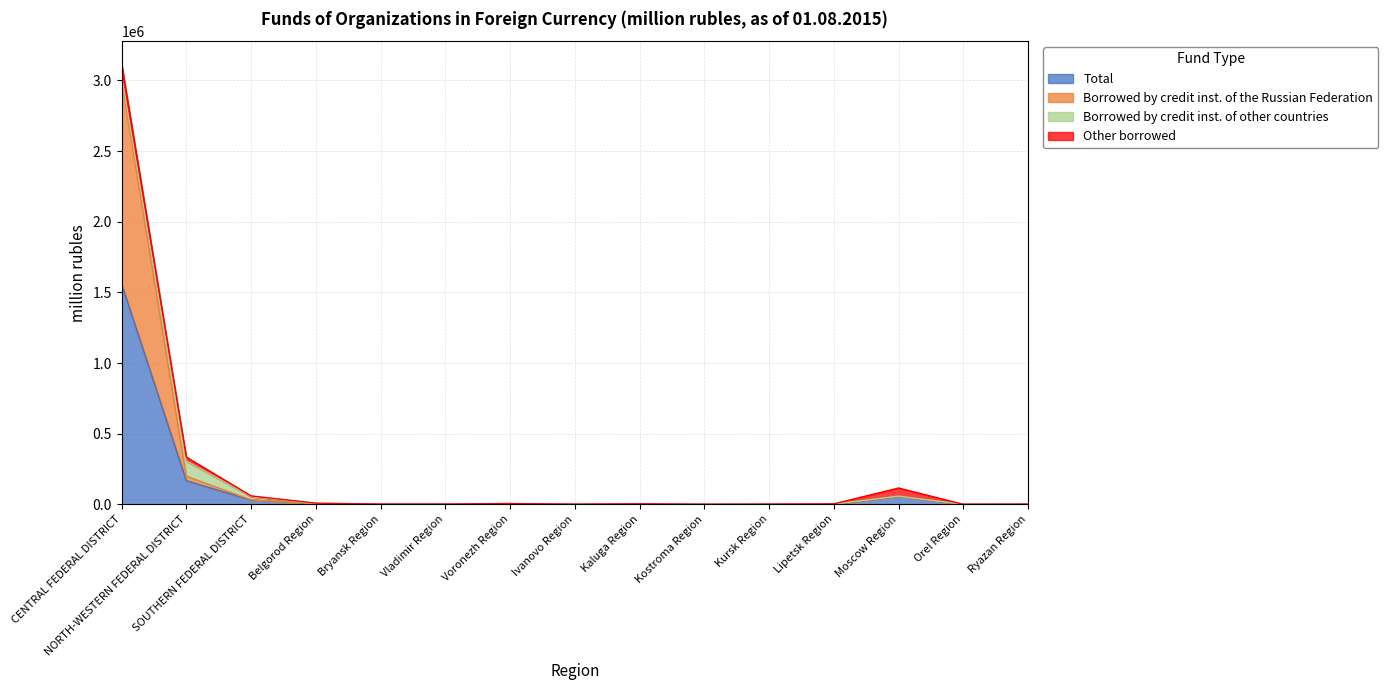

At which label is Total closest to 780510?

NORTH-WESTERN FEDERAL DISTRICT